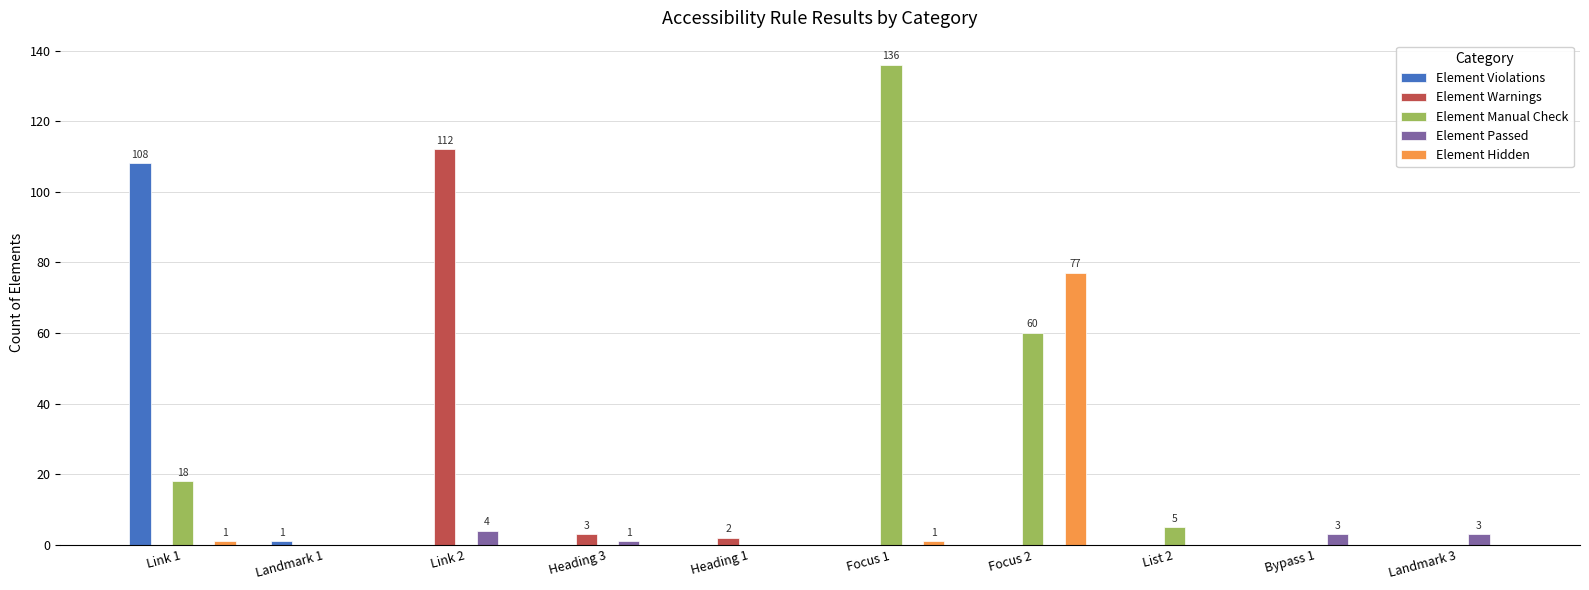

The value of Element Manual Check at Landmark 1 is 0. True or false?

True